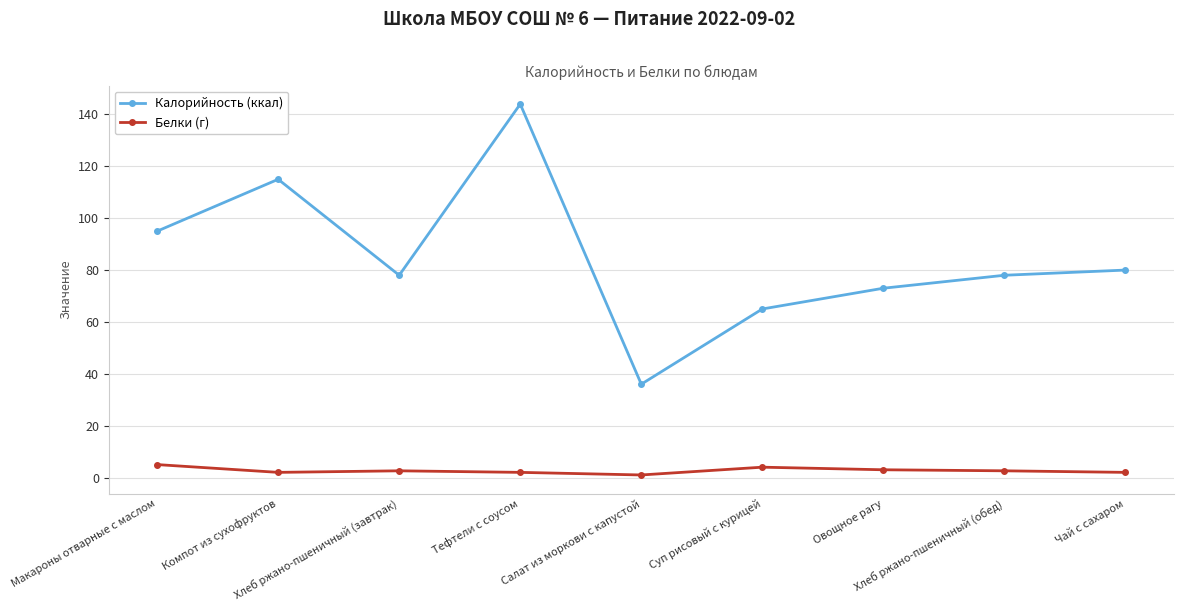

Which series has the largest range (max minus min)?

Калорийность (ккал)